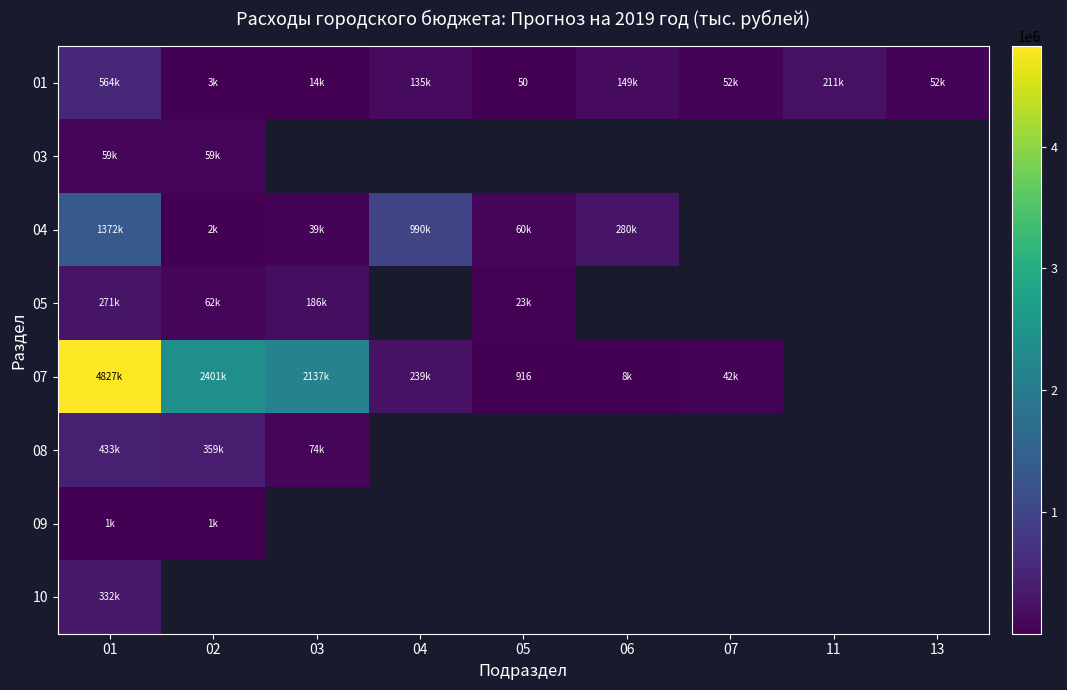

True or false: 04 has a value of 990283.2 at 04.

True